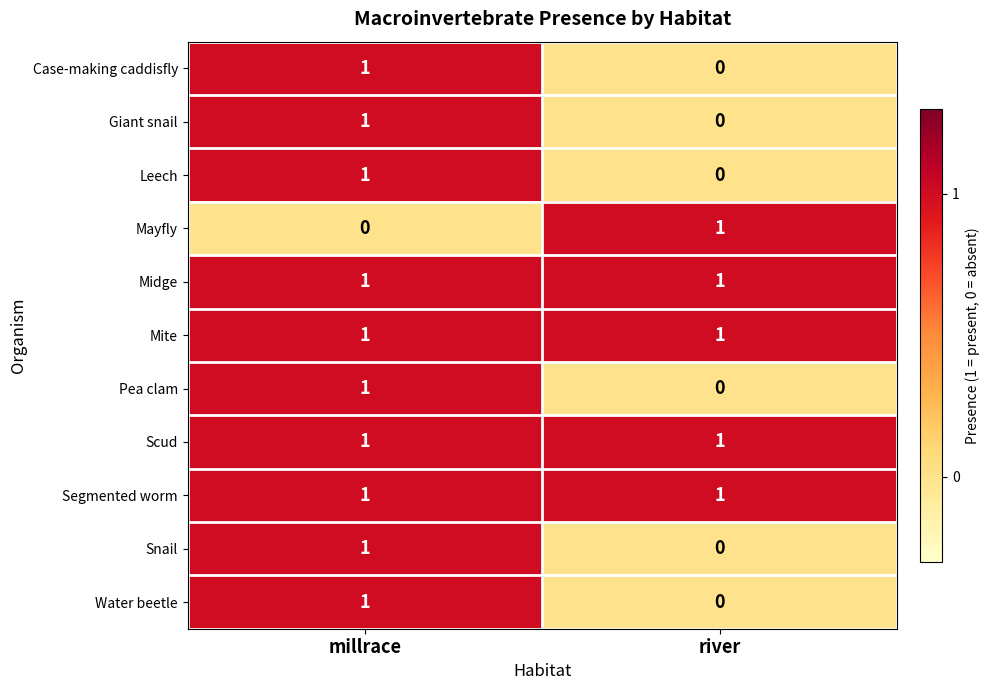

Count the number of data series in this chart.

11